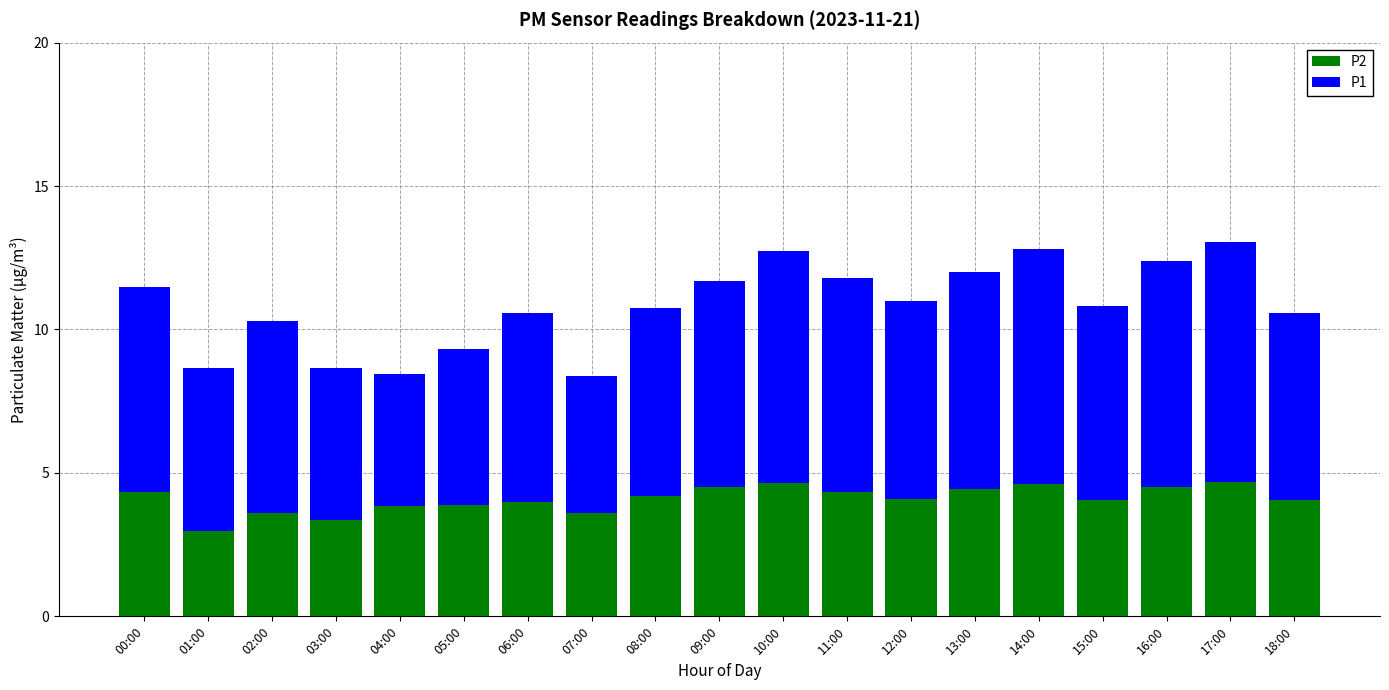

What is the sum of all P2 values?

77.7